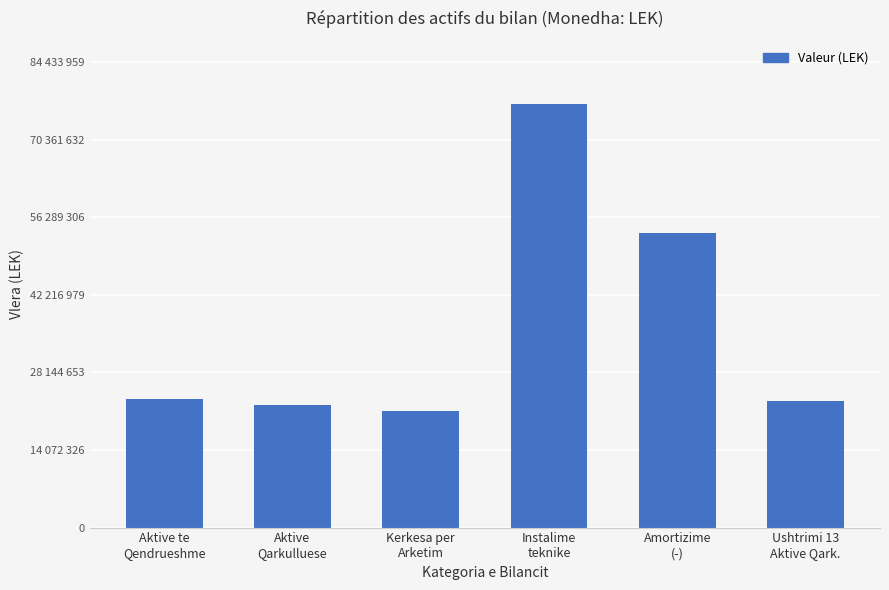

Does the chart contain any negative values?

No